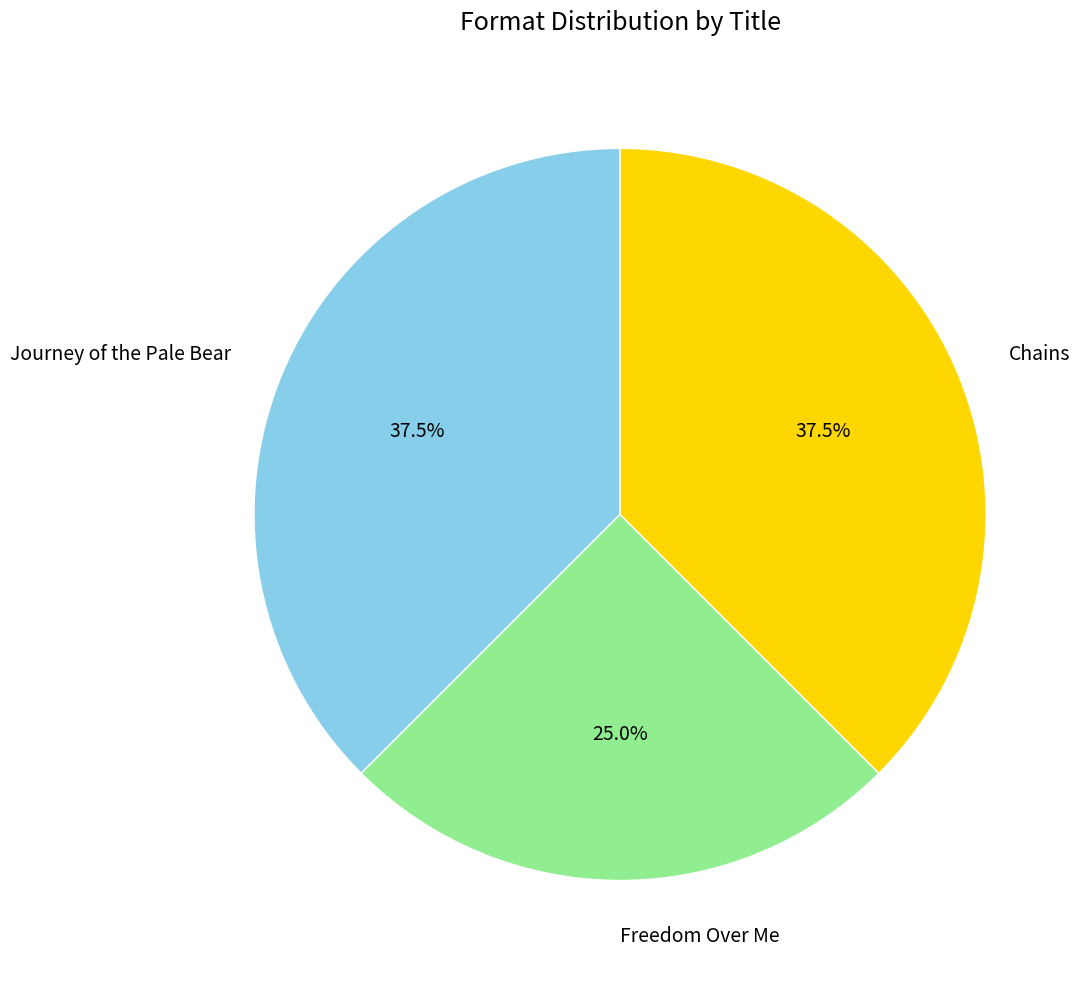

How many slices are in this pie chart?

3